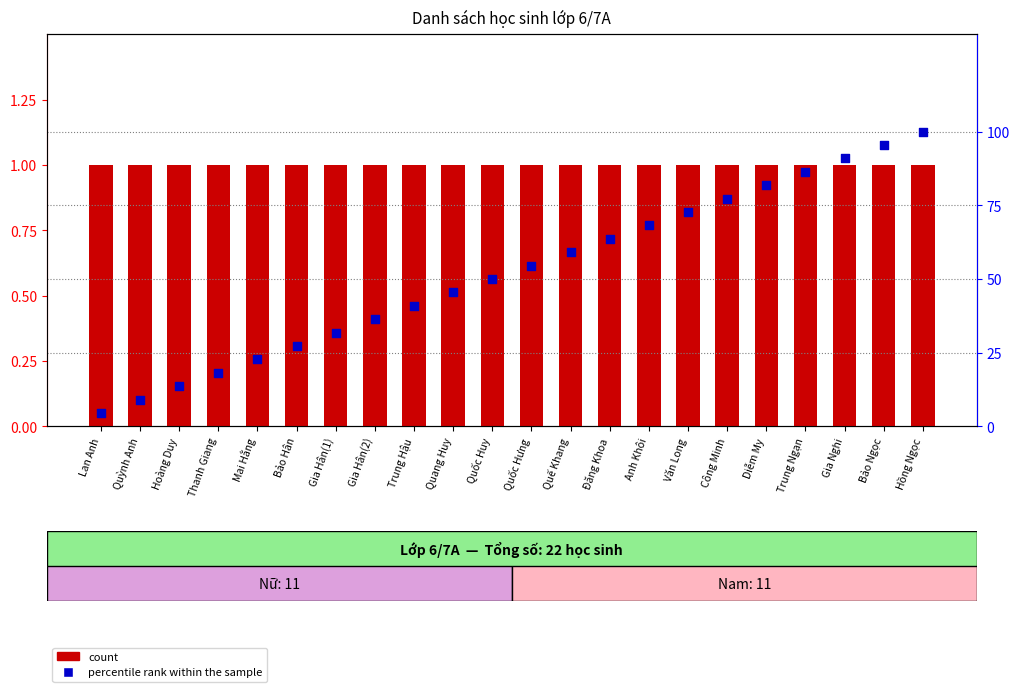

Which series contains the lowest Y value?

count